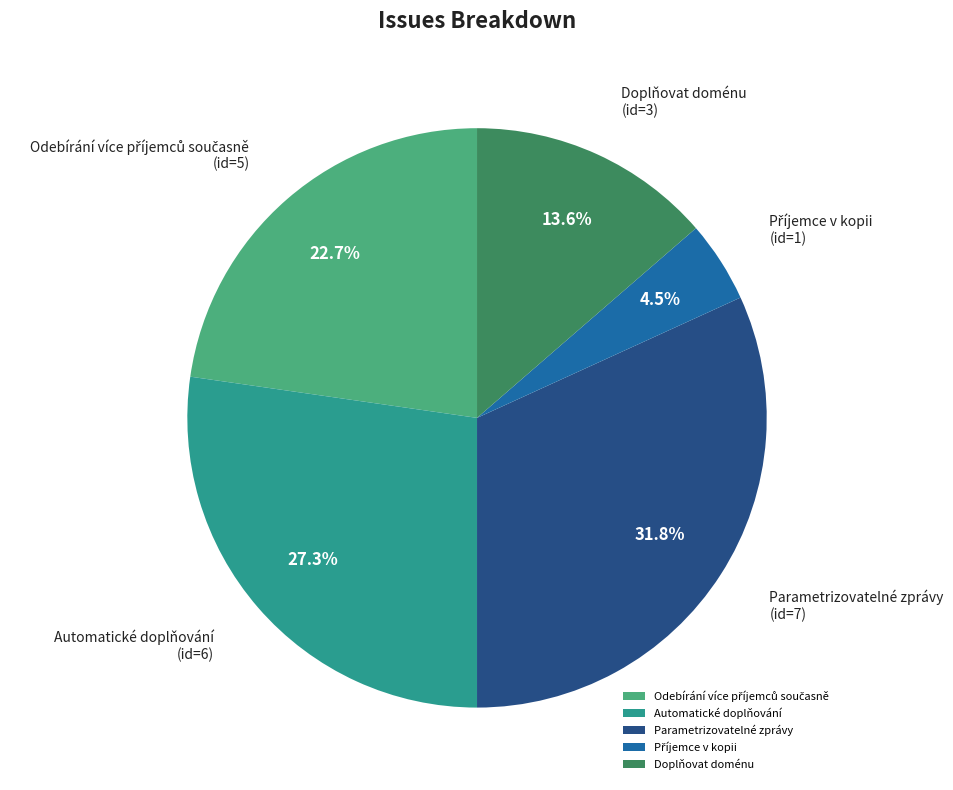

How many slices are in this pie chart?

5